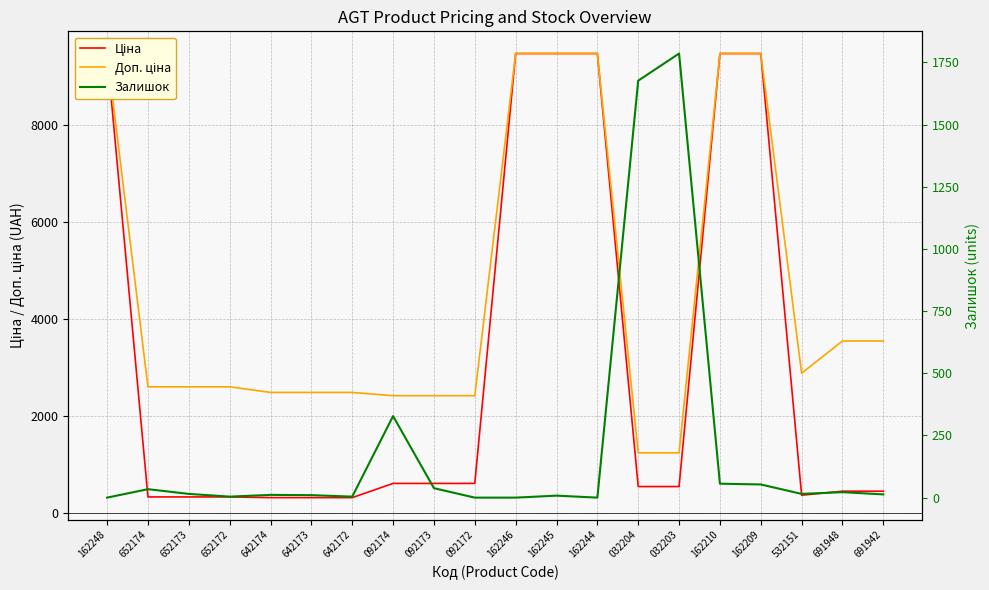

Between 652174 and 092173, which series saw the biggest shift?

Ціна